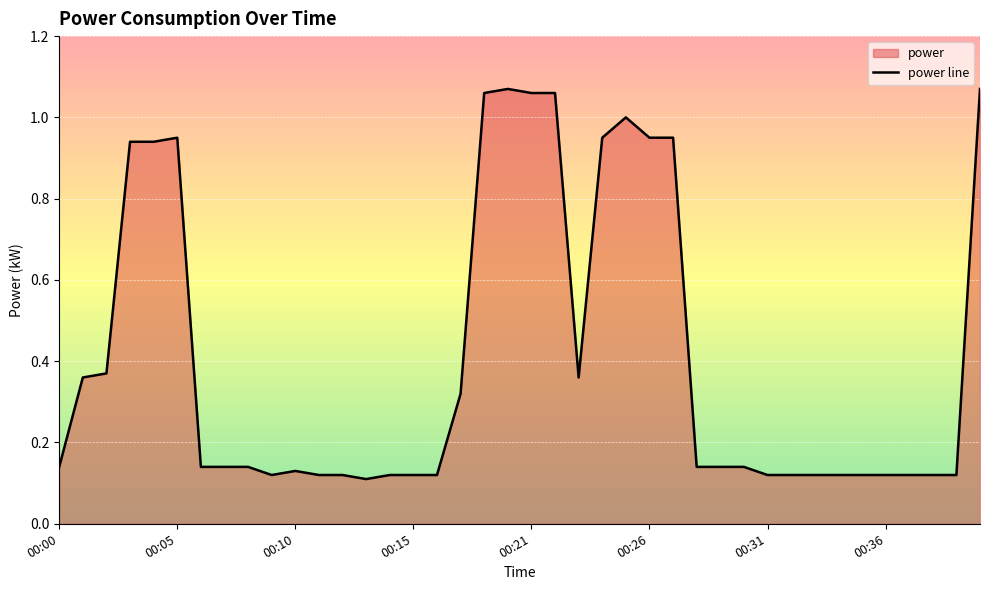

Does the chart display data point markers on the line(s)?

No